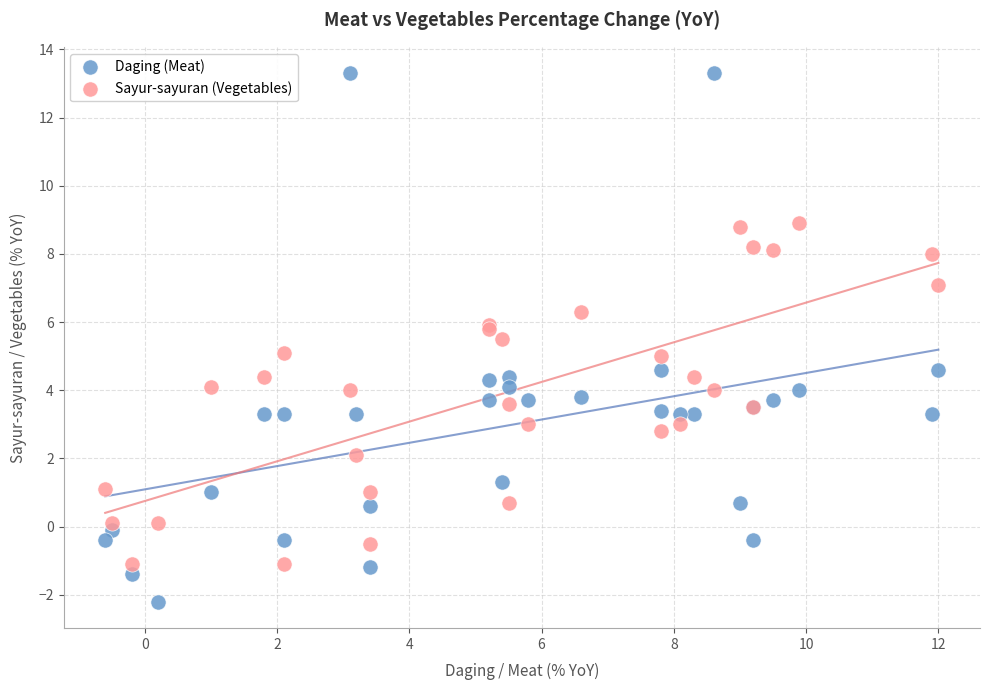

Which series contains the highest Y value?

Daging (Meat)